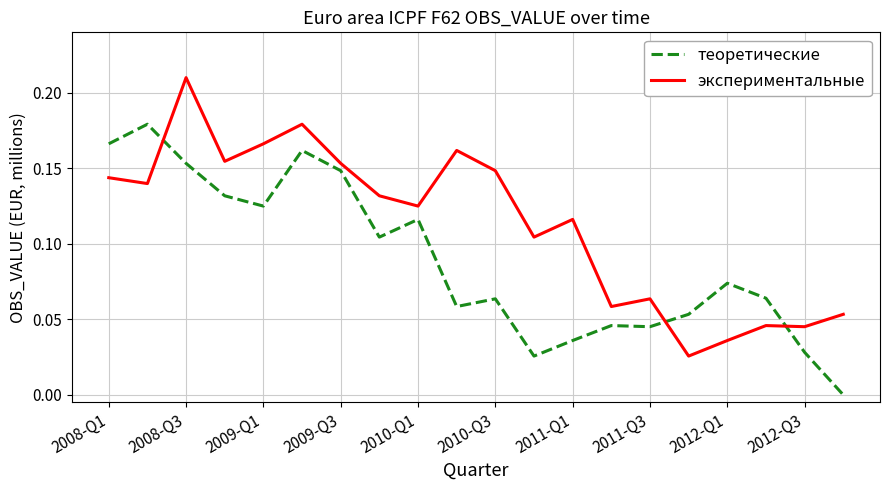

Which series has the largest total across all categories?

экспериментальные